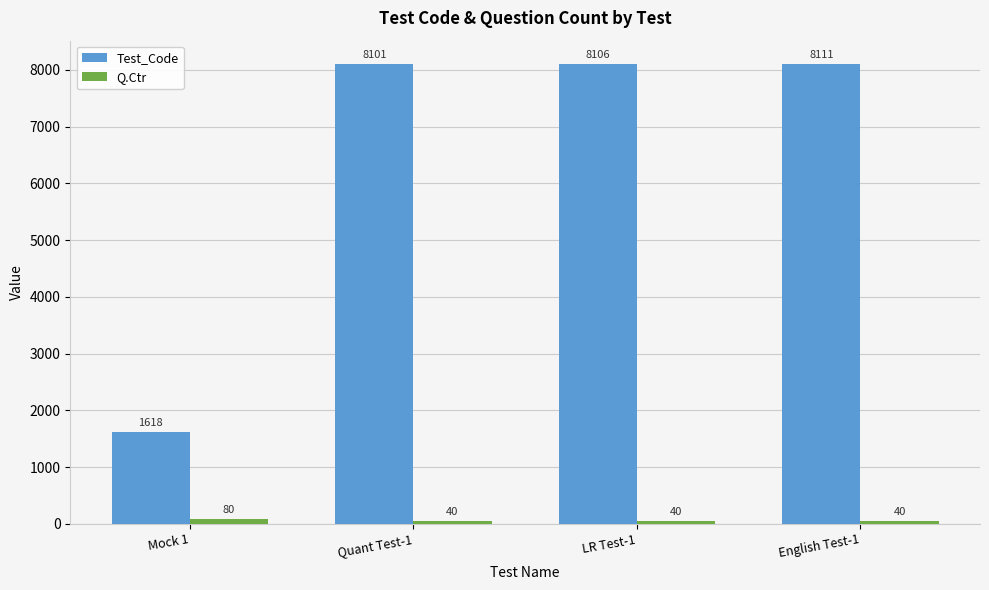

What is the maximum value shown in the chart?

8111